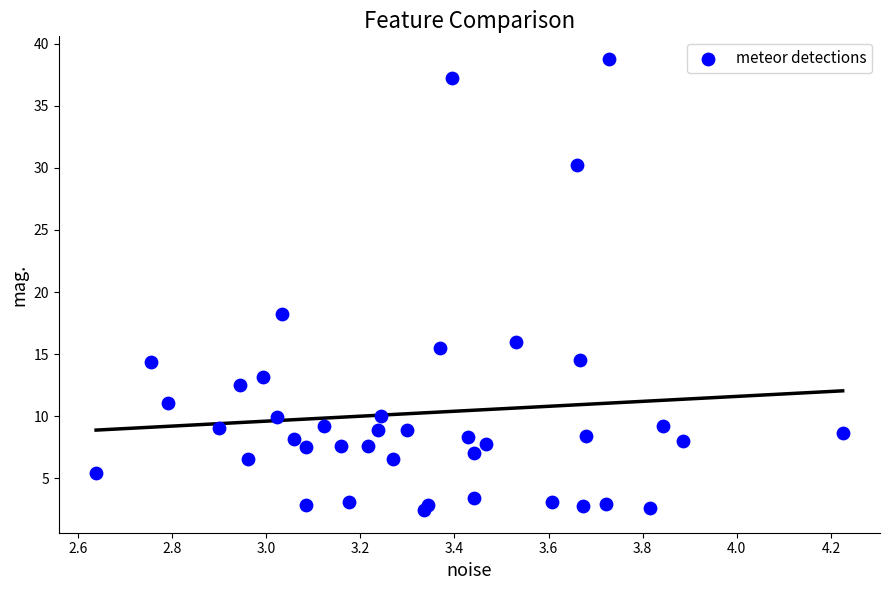

What Y value in the scatter plot is closest to 20?

18.2